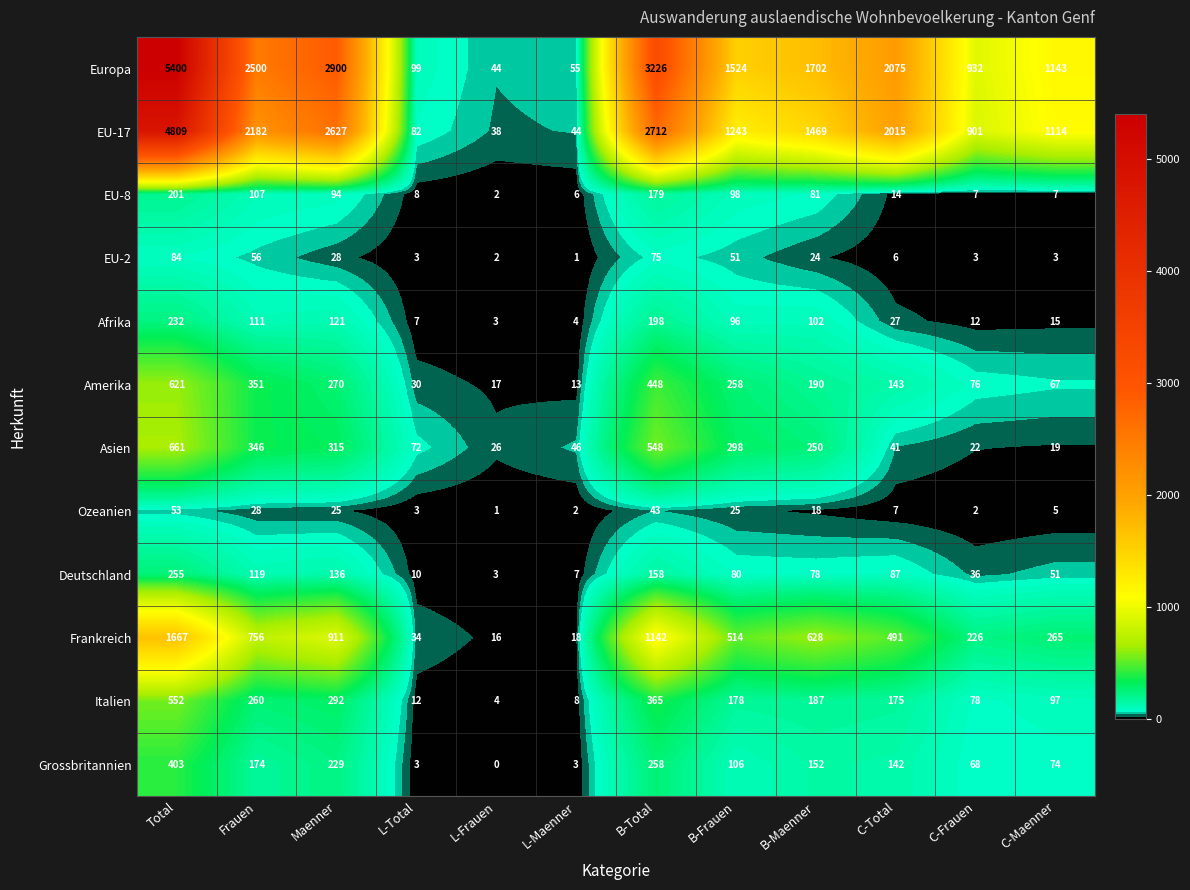

What is the spread (max minus min) of values at L-Frauen?

44